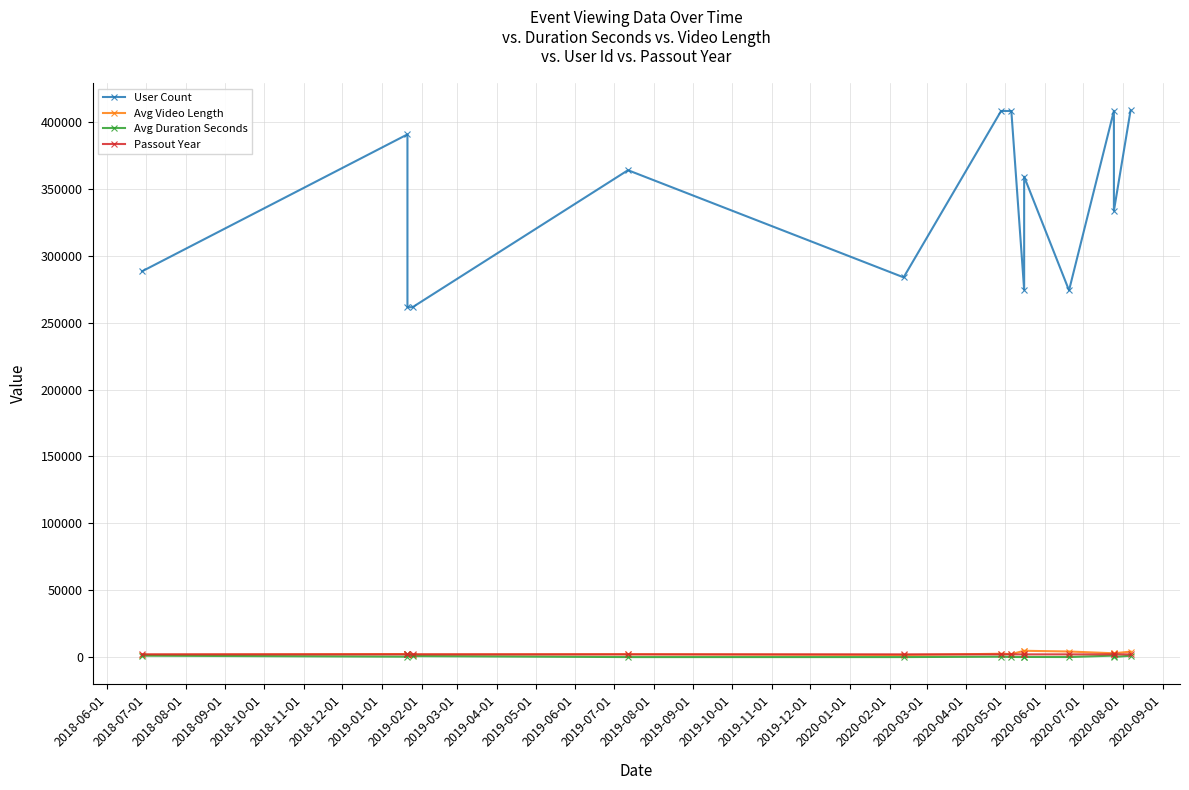

What is the average value of the Avg Video Length series?

2853